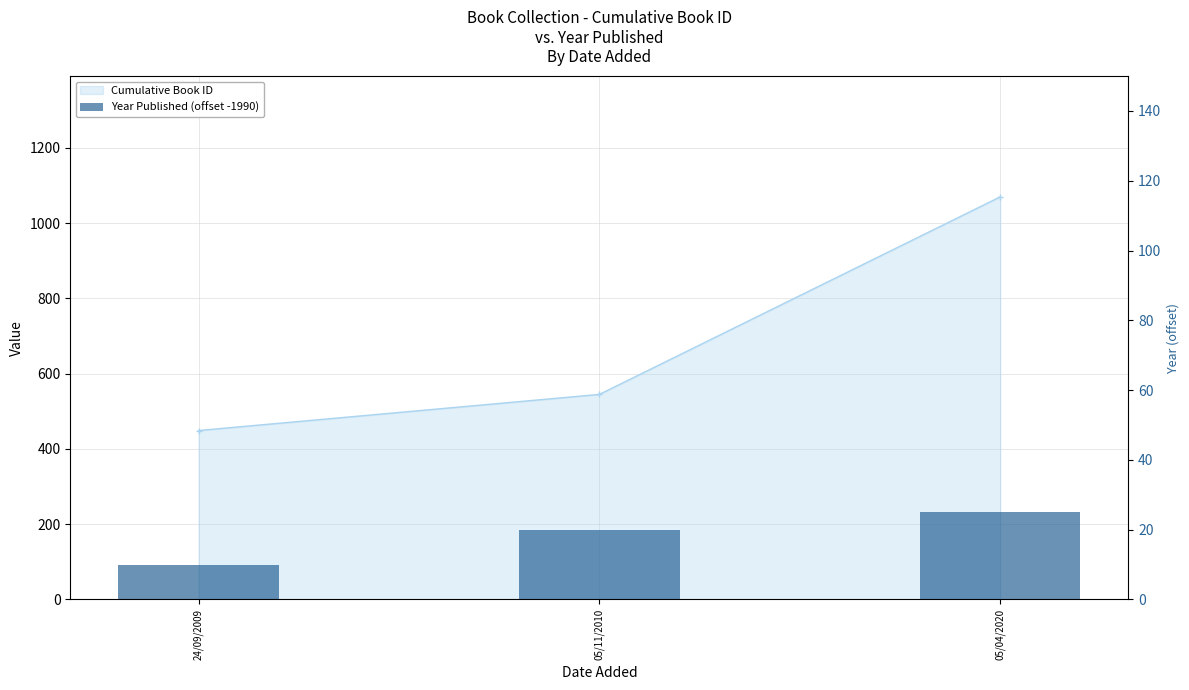

What is the difference between the maximum and minimum values?

15